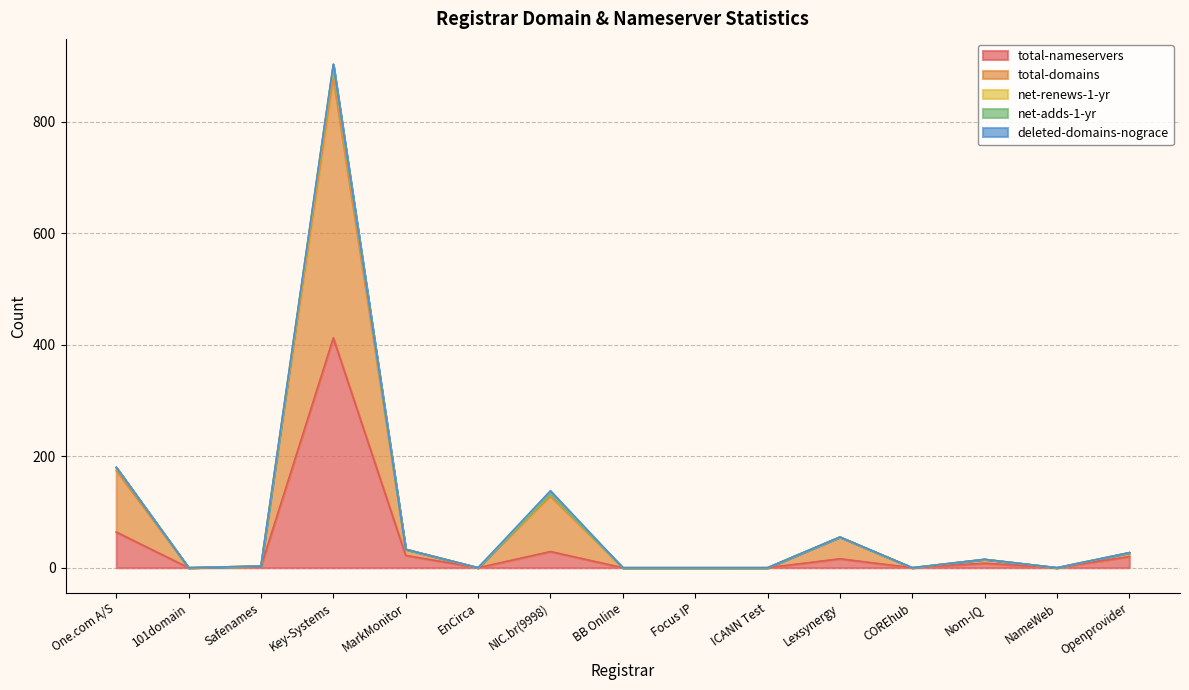

Is it true that total-domains equals 80 at Lexsynergy?

False